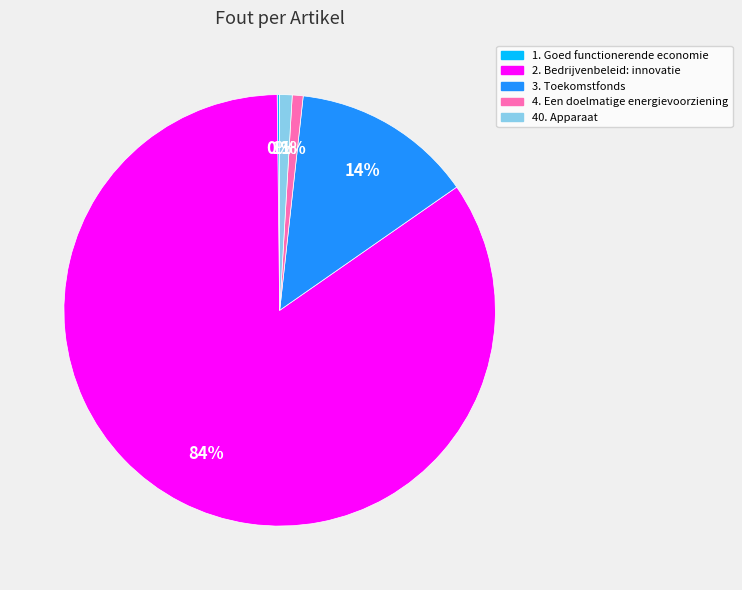

Is there any slice that represents more than half of the pie?

Yes